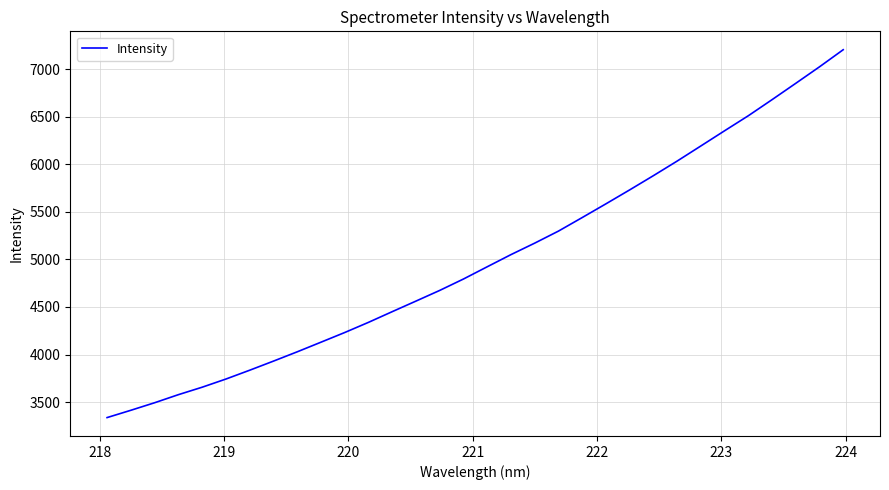

What is the maximum value shown in the chart?

7208.0